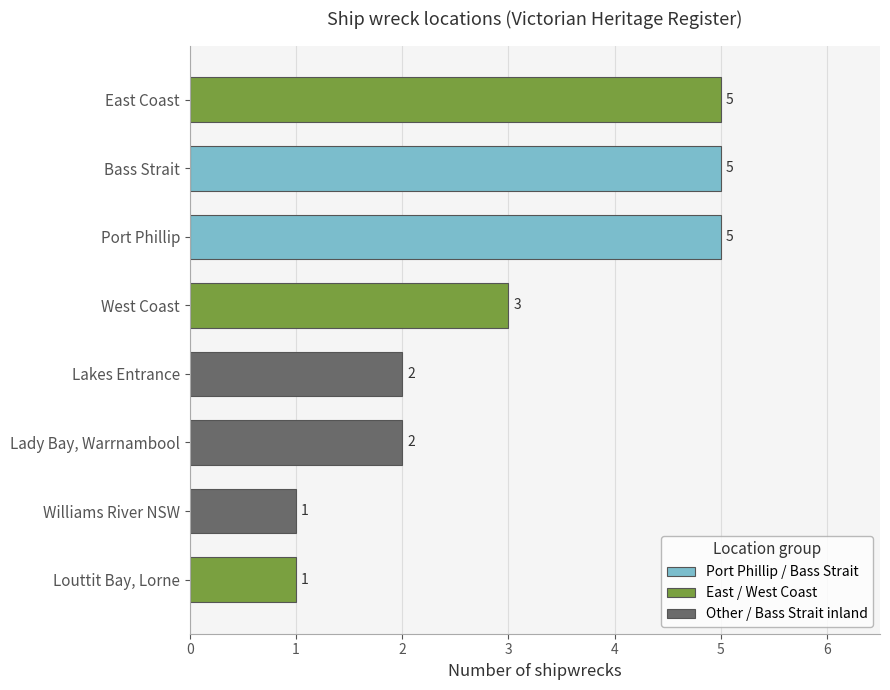

What is the difference between the second highest and second lowest values?

4